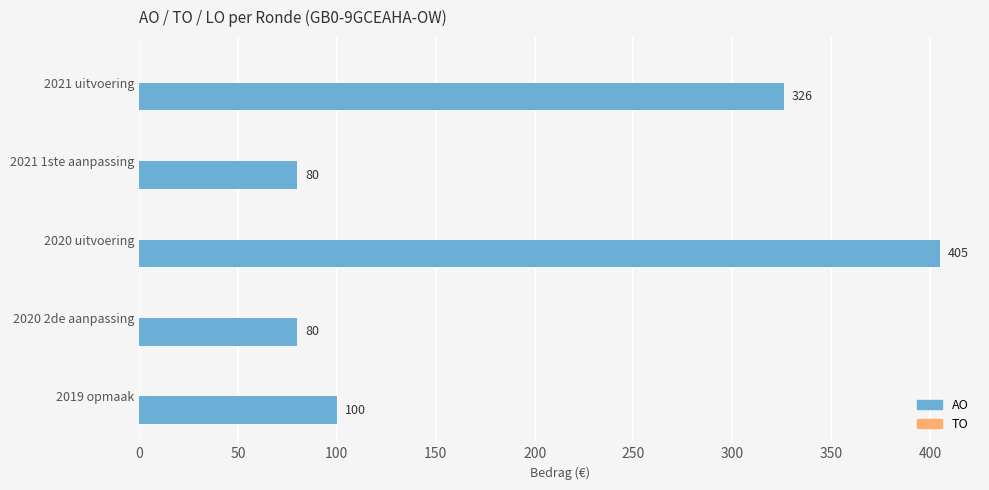

Reading top to bottom, extract all data points from this chart.

326	80	405	80	100